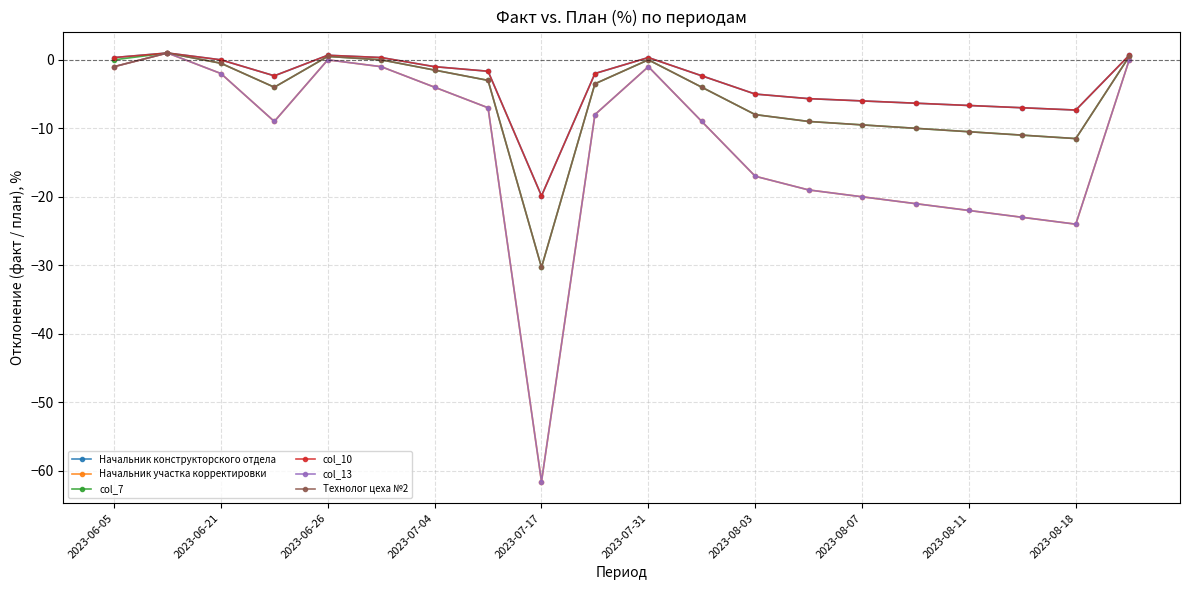

What is the value of the col_13 point at the 8th from the left?

-7.0